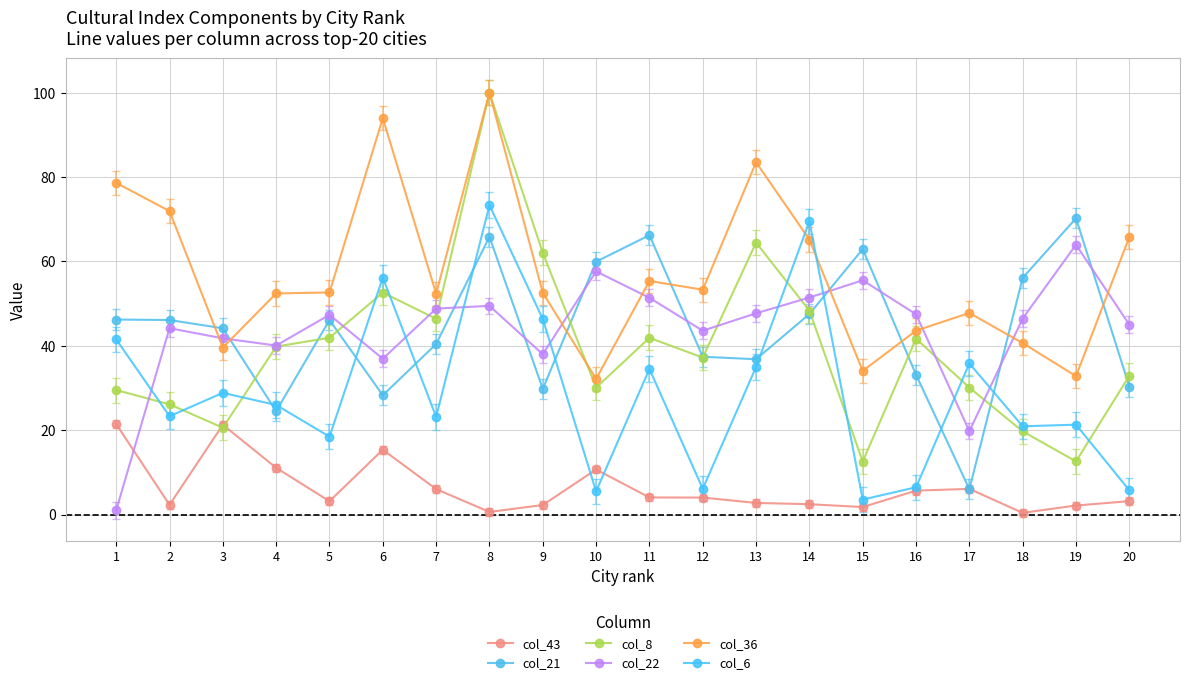

How many data points in col_43 are less than 4?

10